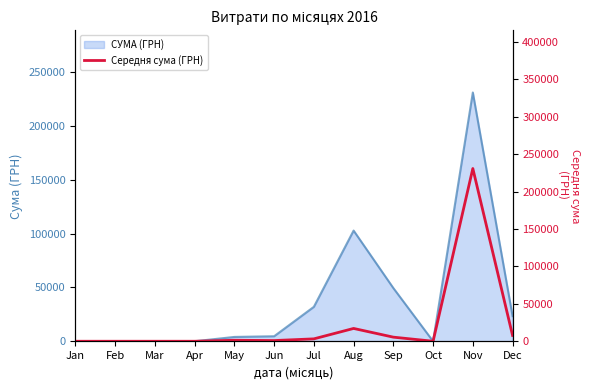

At which label is the value closest to 115421?

Aug